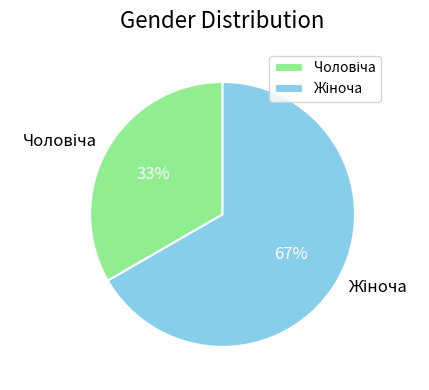

Does any single category account for the majority?

Yes